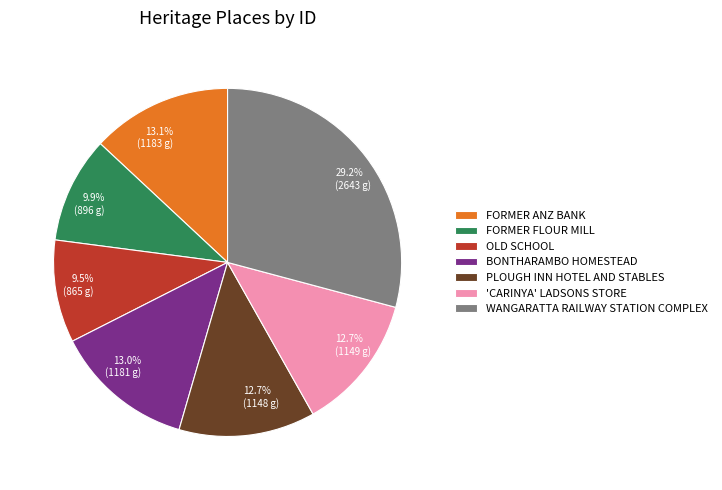

Is there a majority slice in this chart?

No